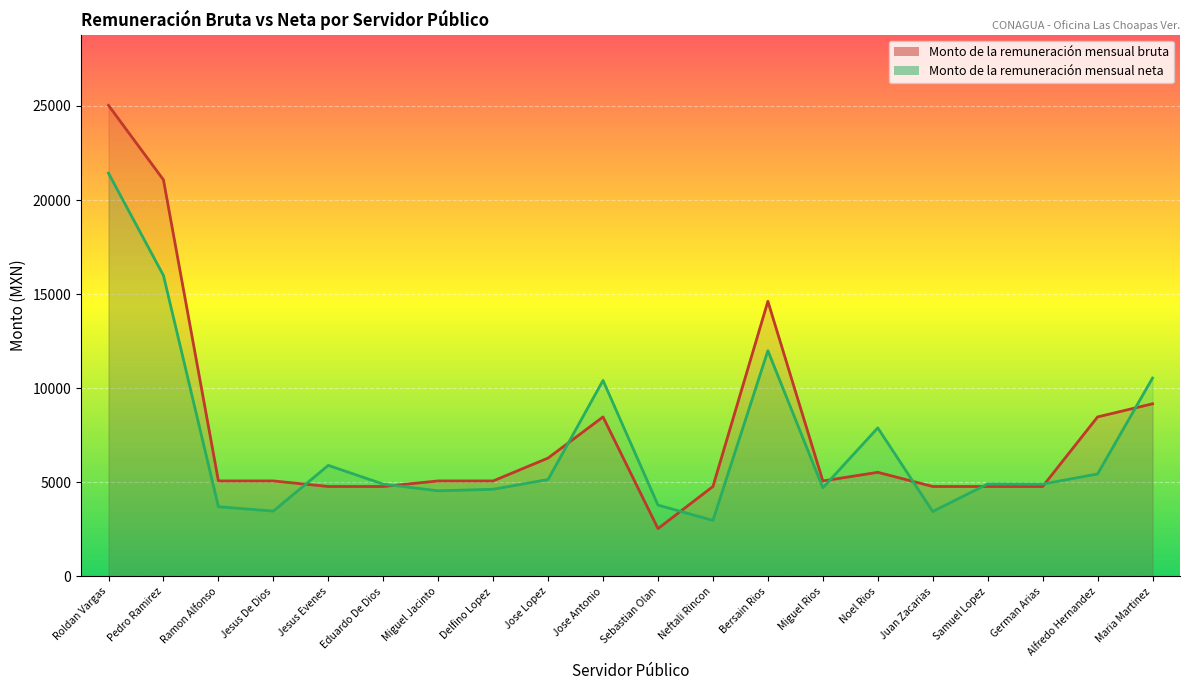

What is the difference between the highest and lowest values at Maria Martinez?

1367.6